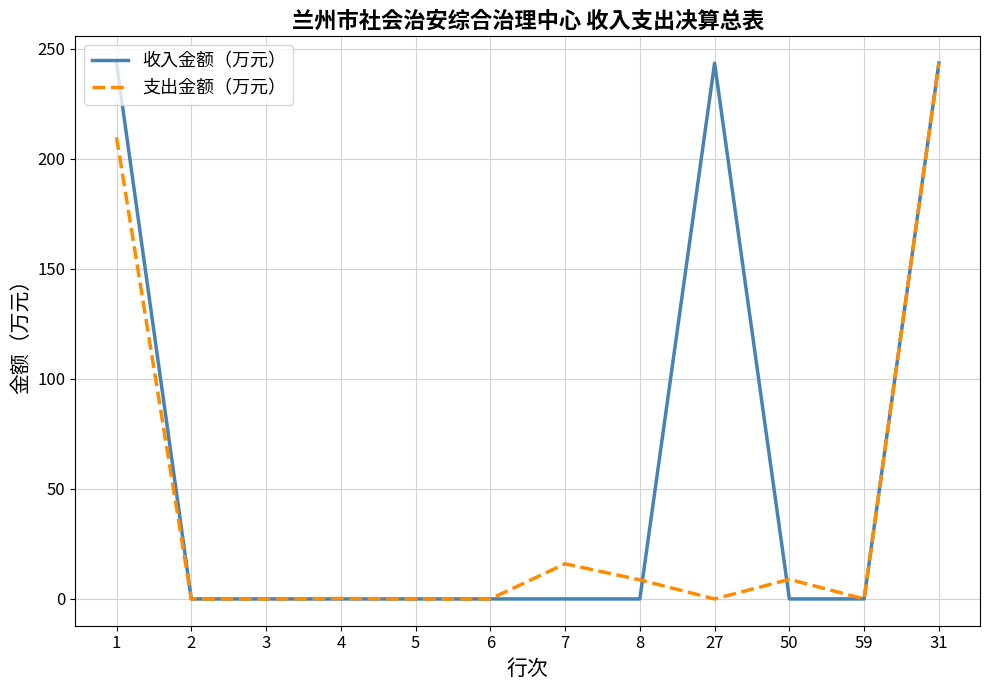

The 收入金额（万元） series shows 126.3 at 7. True or false?

False